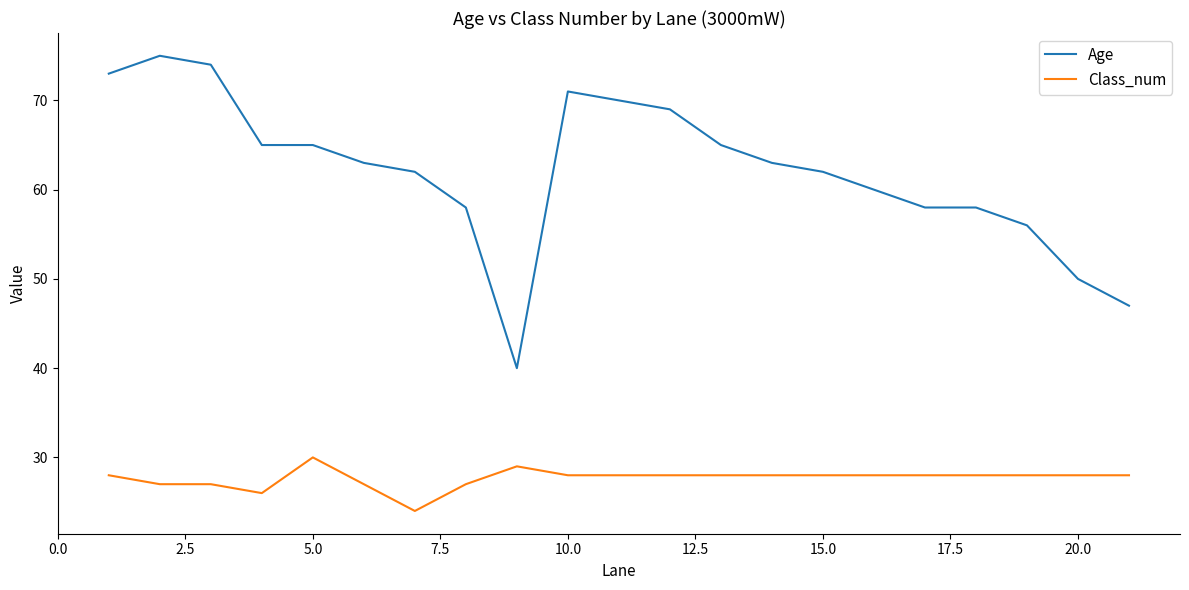

What is the difference between the maximum and minimum values in the Age series?

35